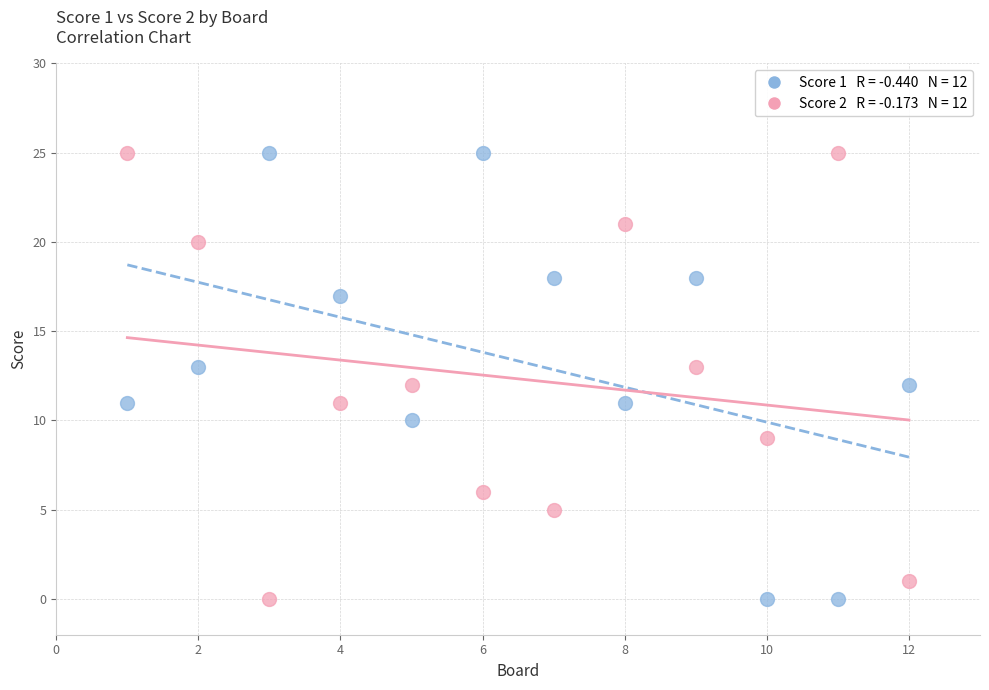

Across all data points, what is the range of X values (max minus min)?

11